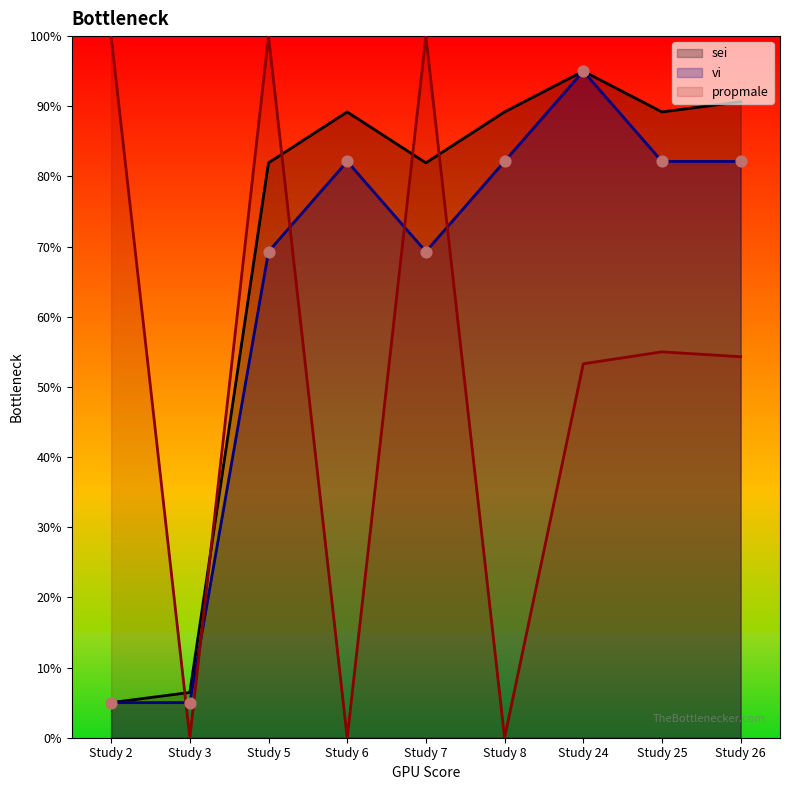

What are all the series names shown in the legend?

sei, vi, propmale